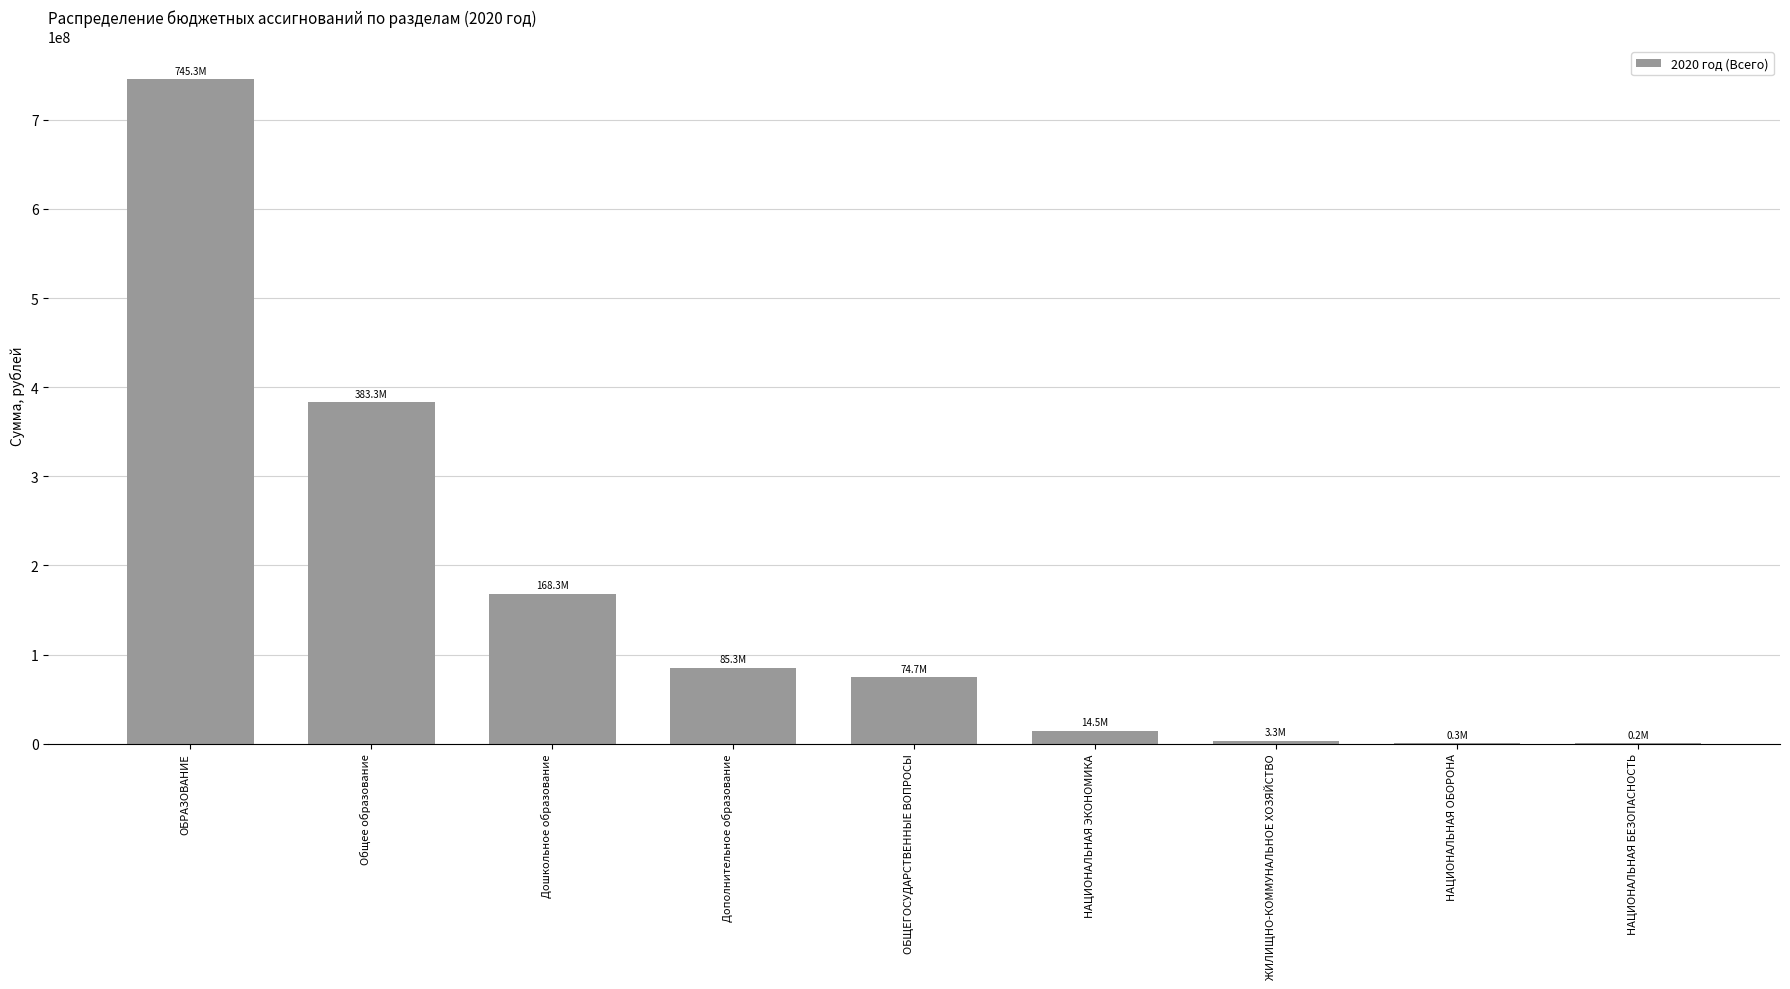

What is the sum of all values?

1475242418.9